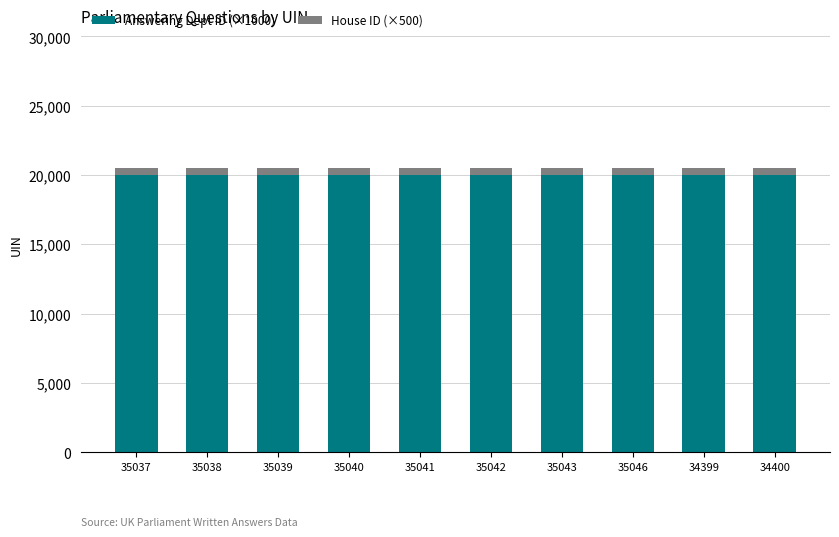

The value of Answering Dept ID (×1000) at 35039 is 20000. True or false?

True